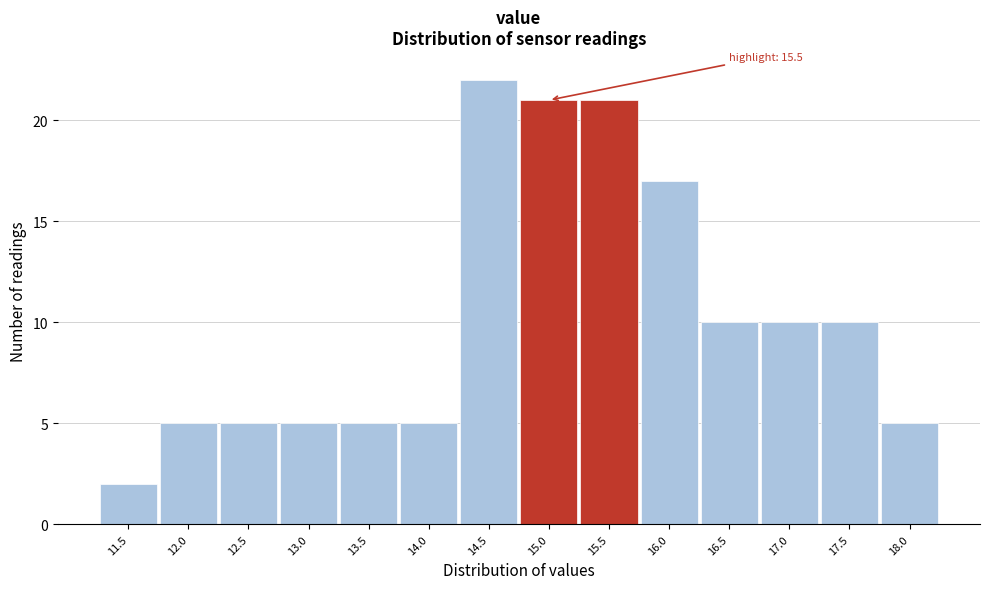

Reading left to right, extract all data points from this chart.

2	5	5	5	5	5	22	21	21	17	10	10	10	5